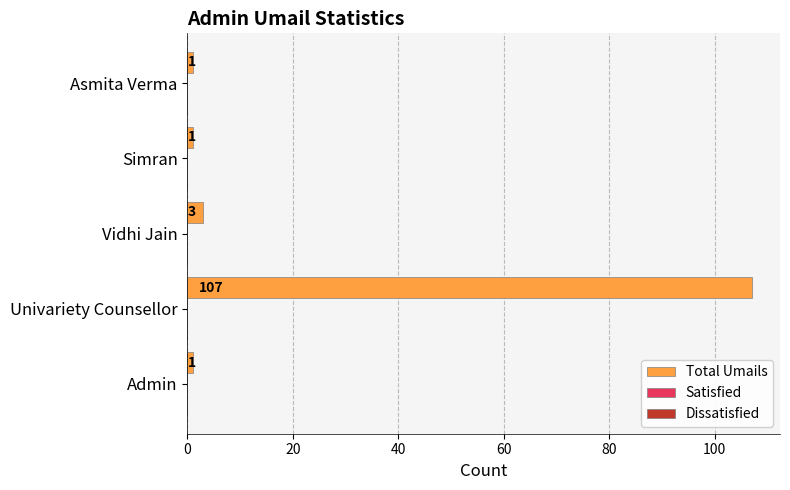

Reading bottom to top, extract all data points from this chart.

1	107	3	1	1